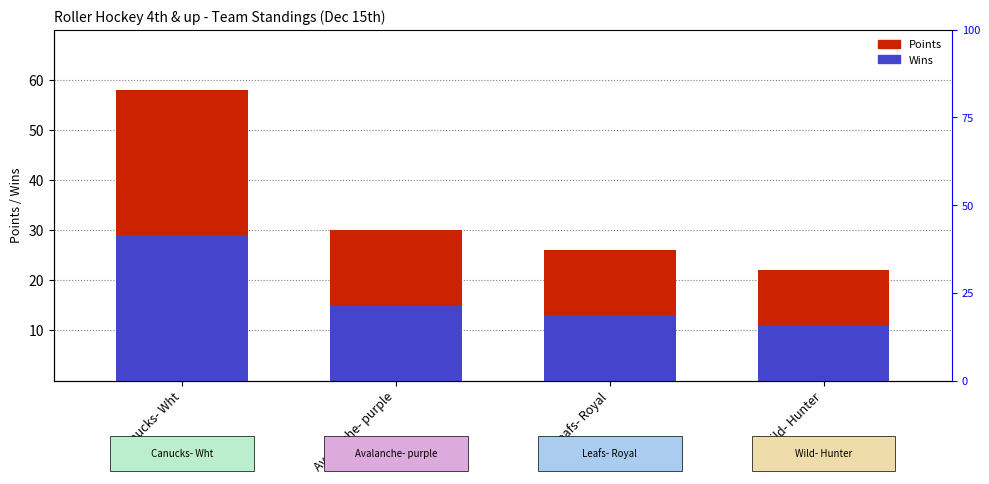

What is the maximum value shown in the chart?

58